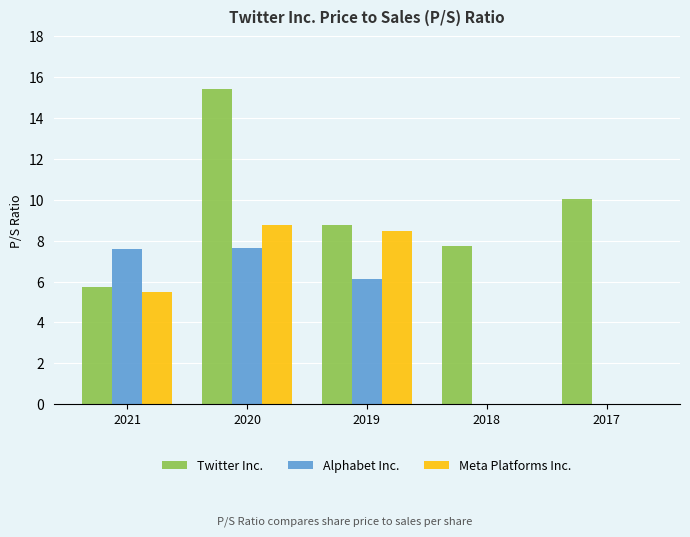

Which series has the largest total across all categories?

Twitter Inc.